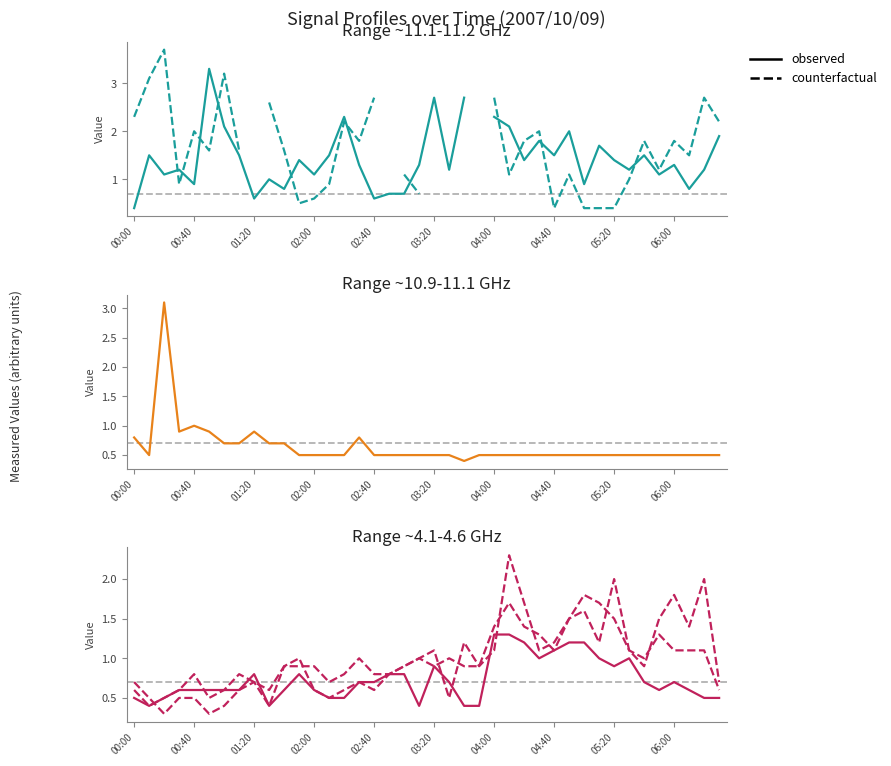

What is the total value across all series at 15?

1.7